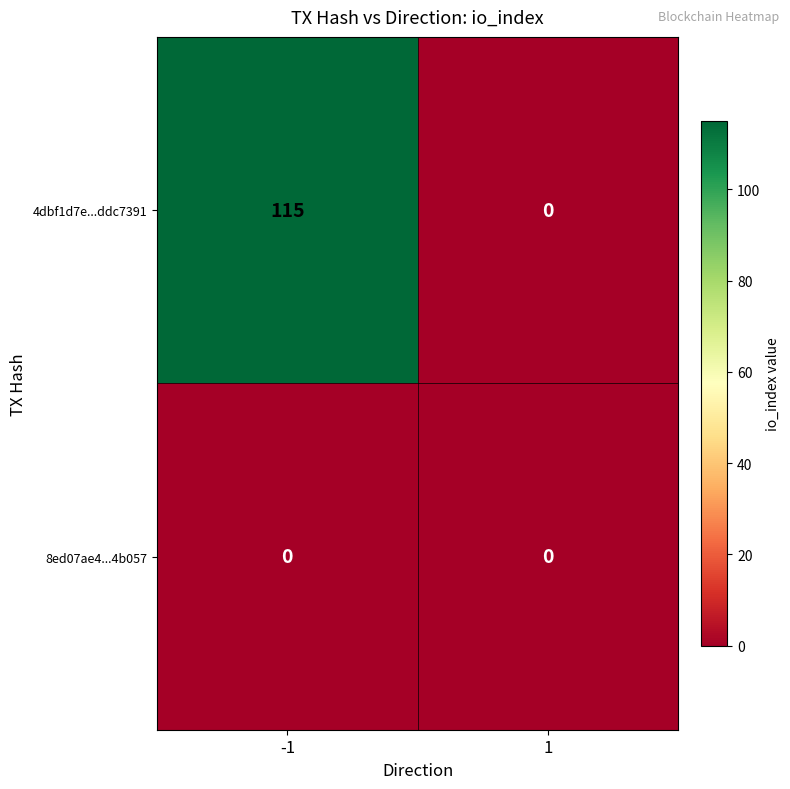

Which category has the highest value across all series?

-1